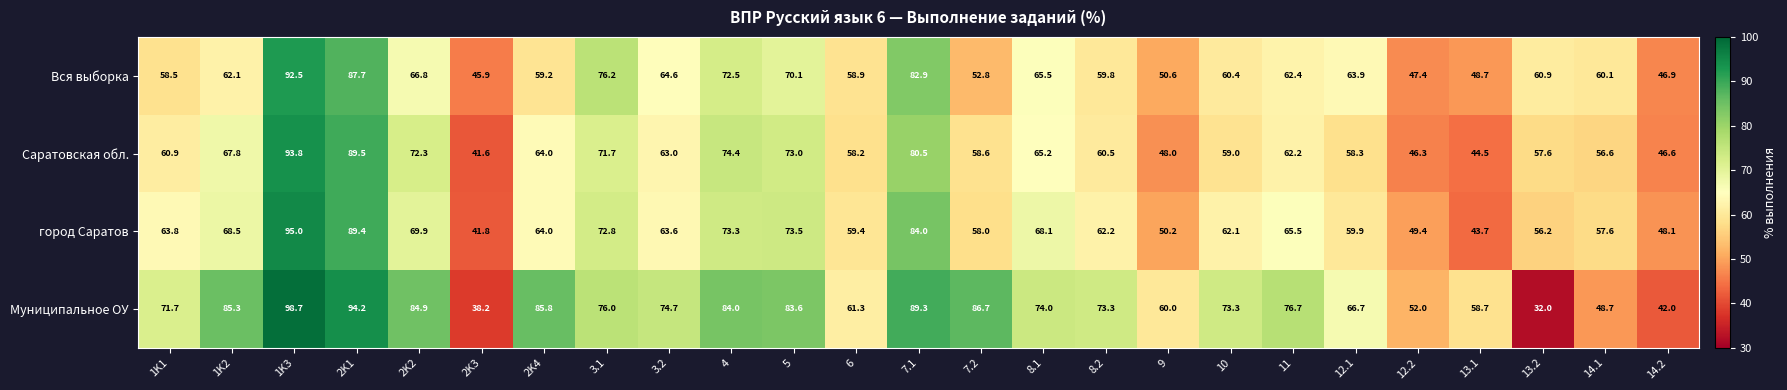

The value of Муниципальное ОУ at 3.1 is 76.0. True or false?

True